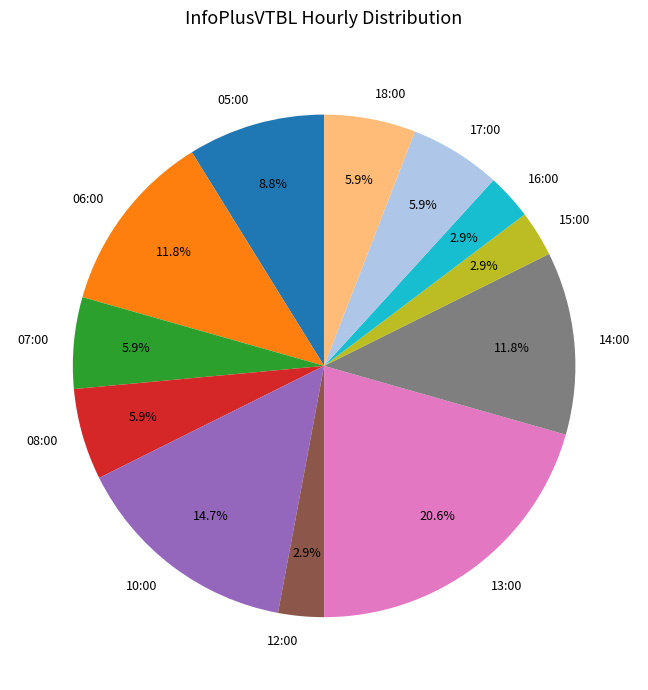

Which slice is the largest?

13:00